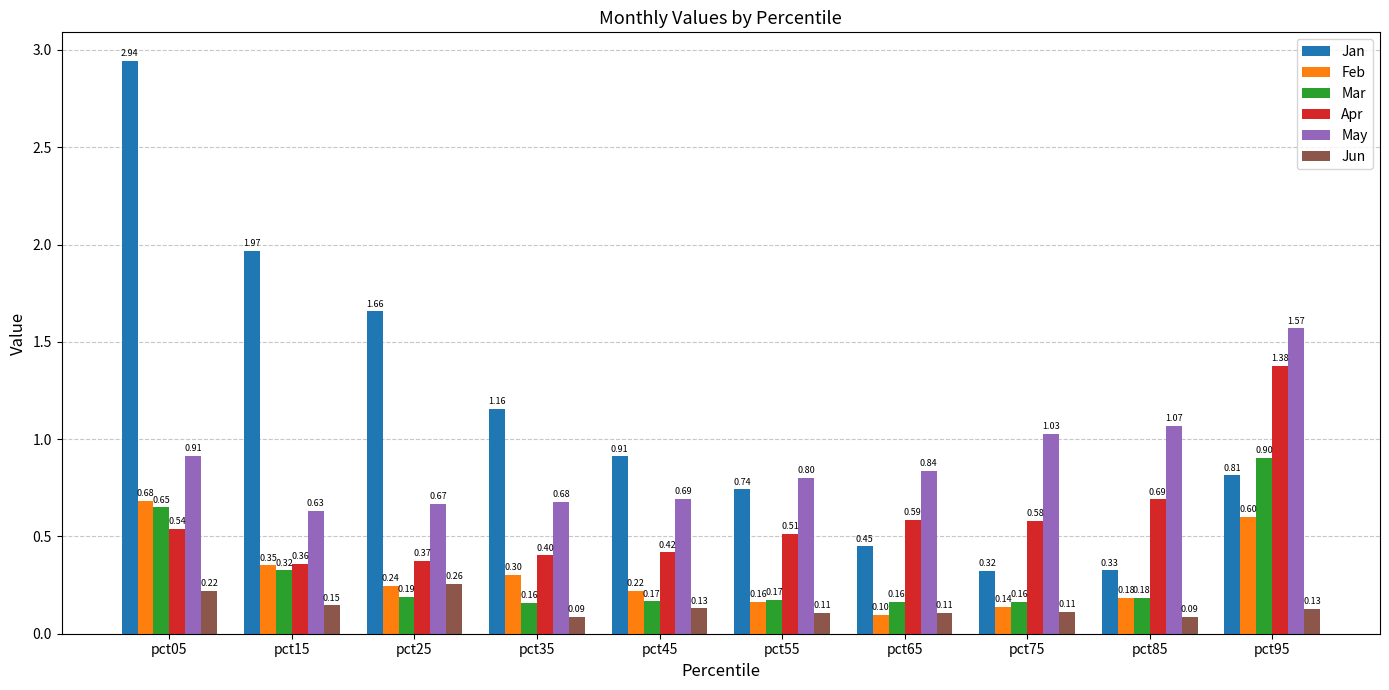

Is it true that Jan equals 0.1 at pct75?

False